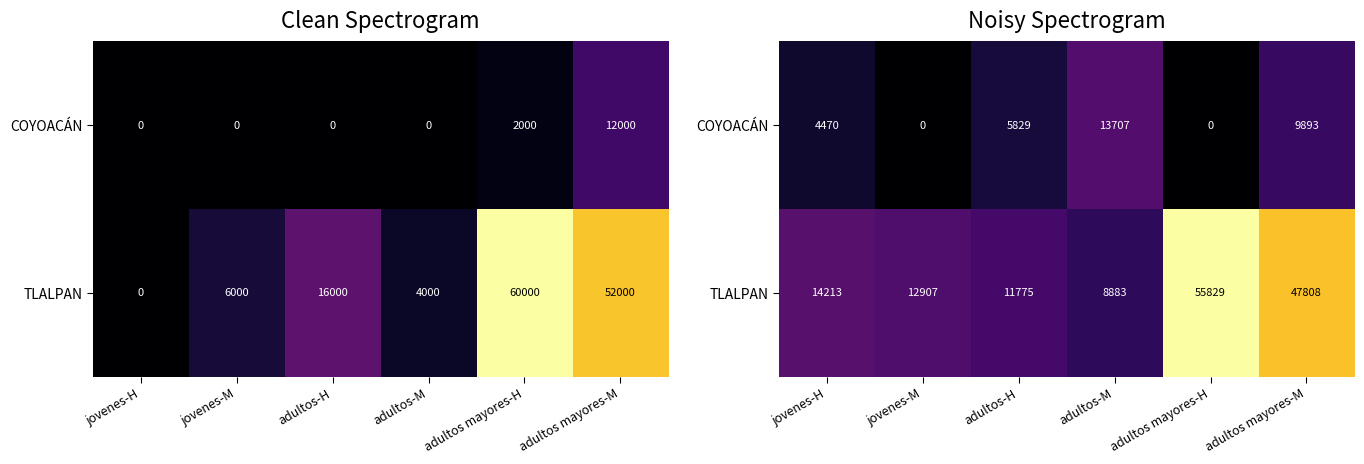

What is the approximate value of COYOACÁN at adultos-M?

13707.3